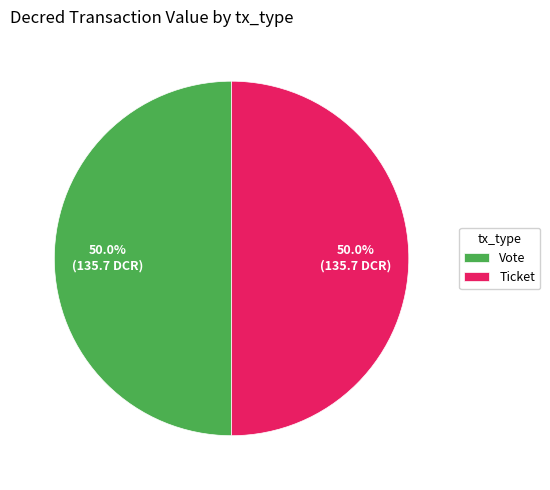

Approximately how many times larger is the value at Ticket compared to Vote?

1.0